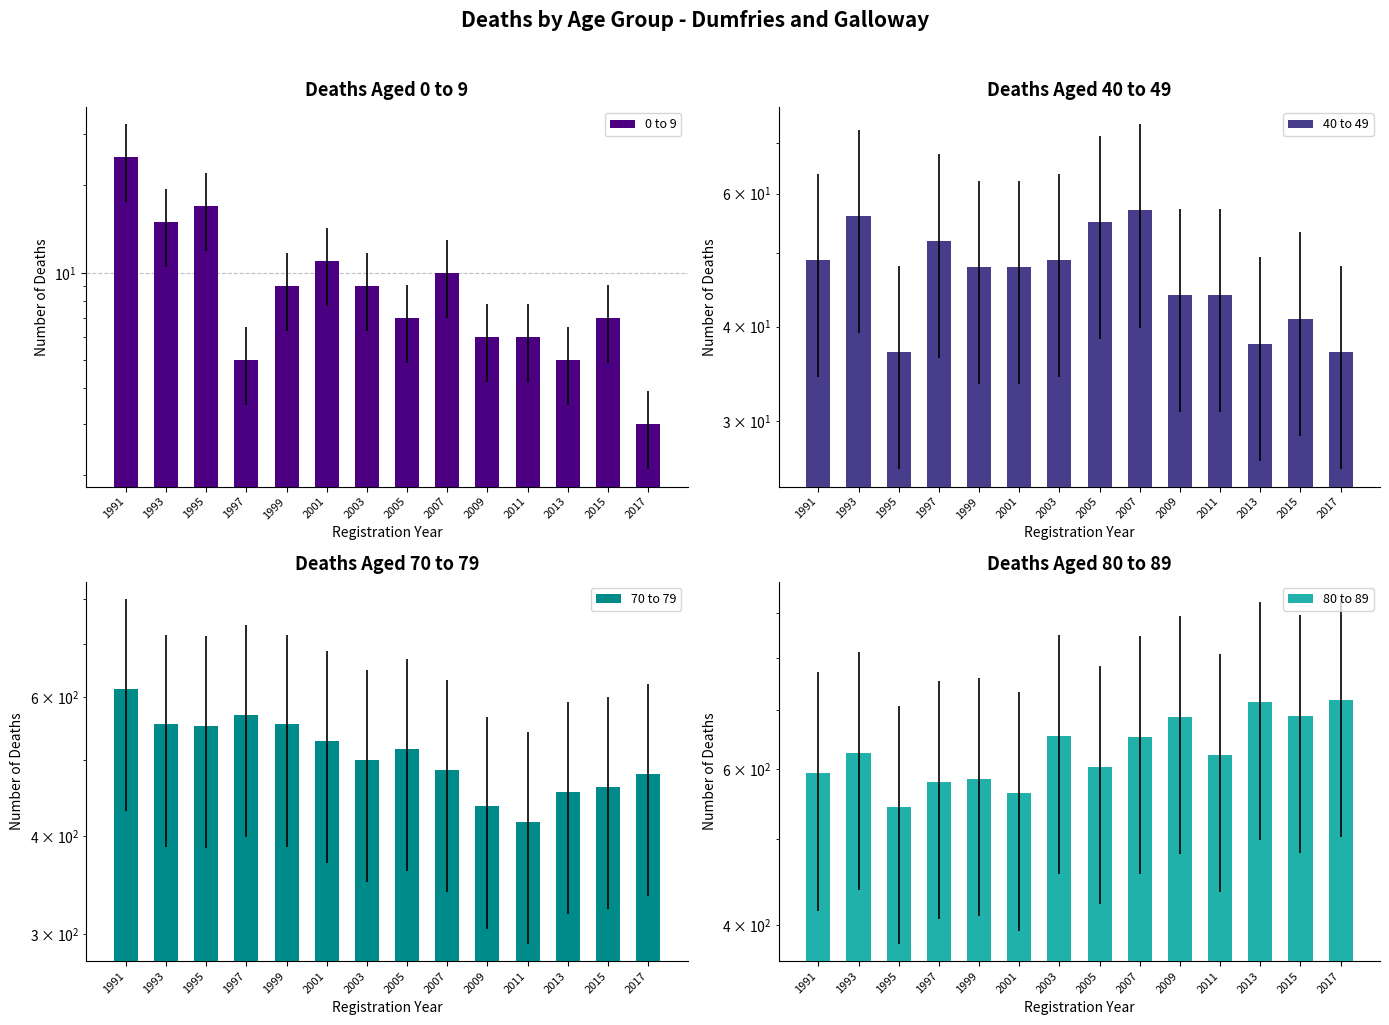

At which label does 80 to 89 first exceed 625?

2003